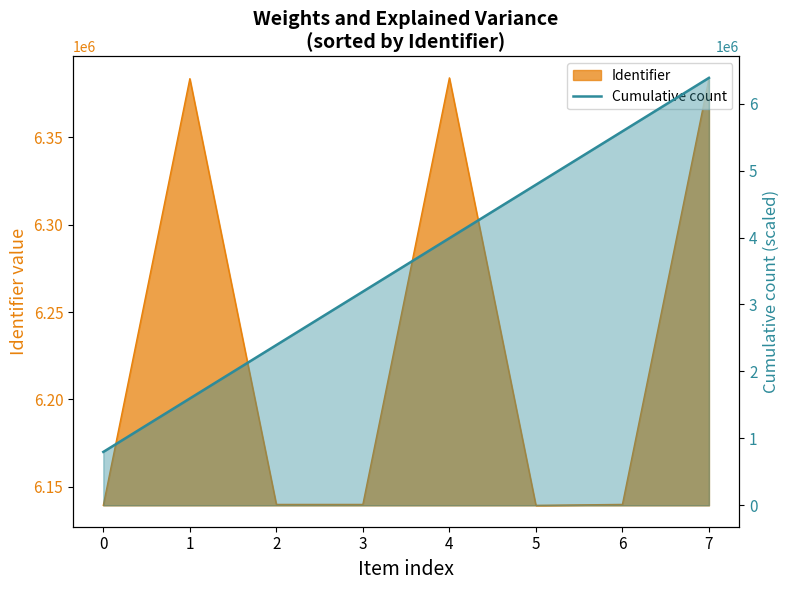

Reading left to right, transcribe all the data shown in this chart.

0=798006.2	1=1596012.5	2=2394018.8	3=3192025.0	4=3990031.2	5=4788037.5	6=5586043.8	7=6384050.0